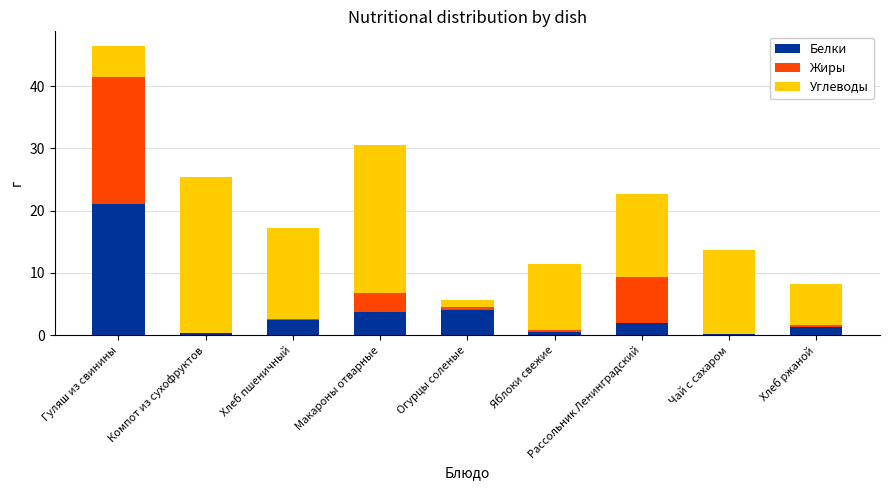

What is the maximum value for Белки?

21.1